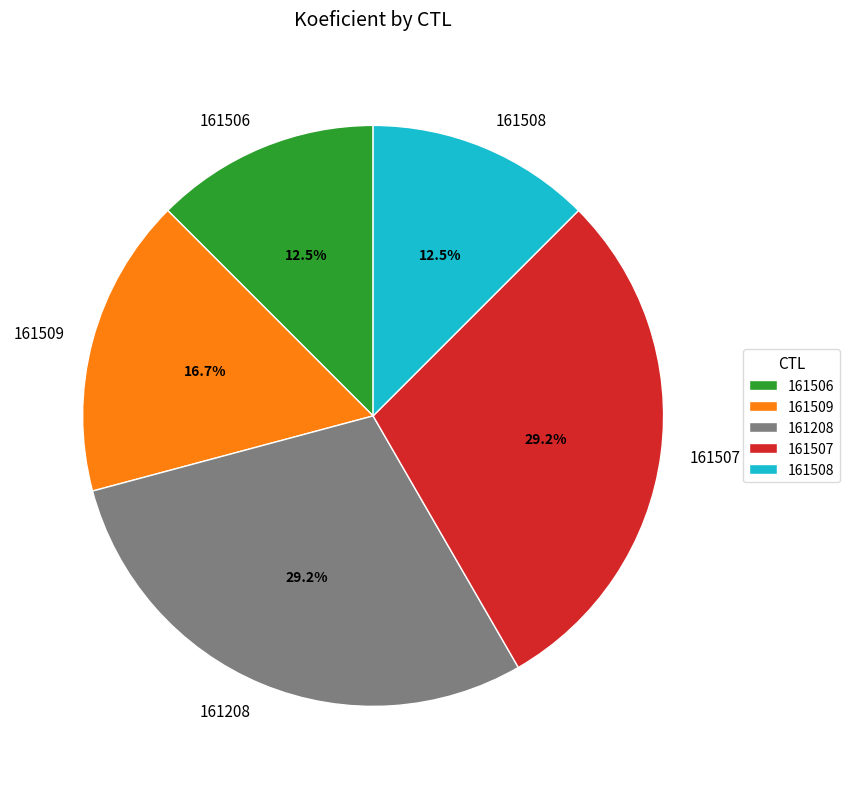

Does any single category account for the majority?

No